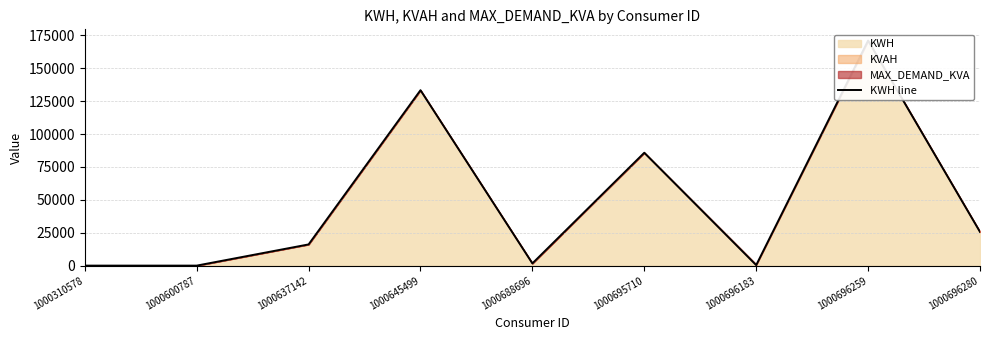

Is it true that the value at 1000637142 is 6742.4?

False